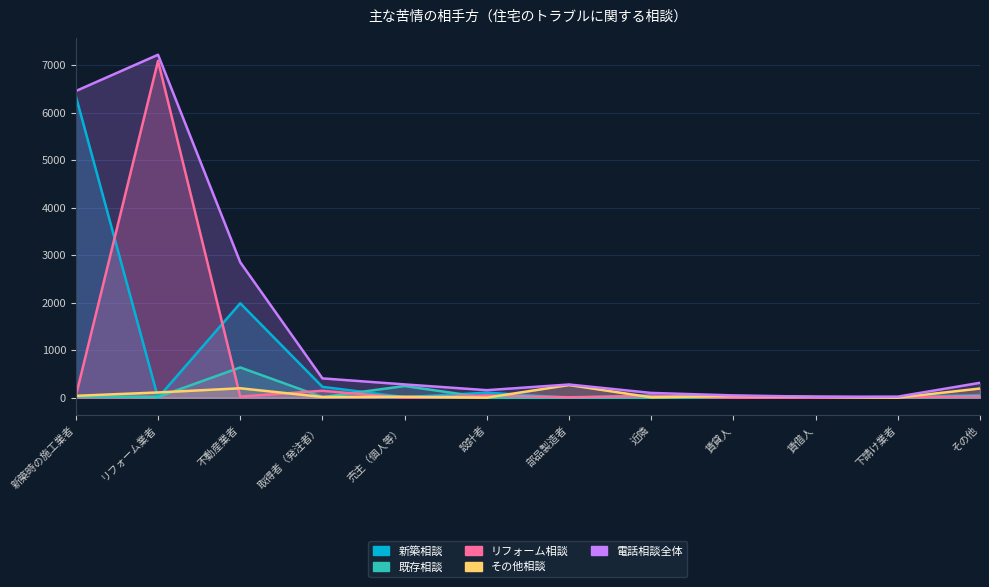

What is the sum of the 電話相談全体 values at 部品製造者 and 設計者?

439